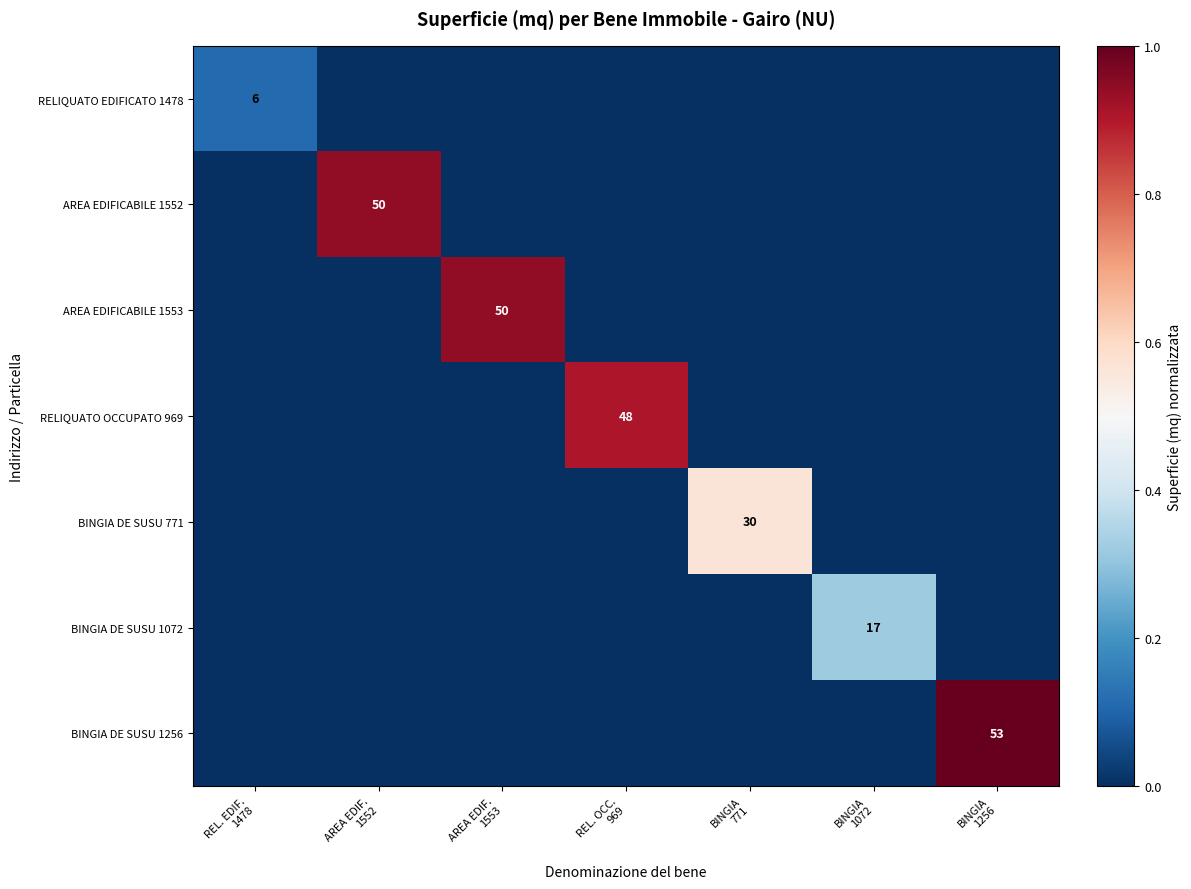

Which series has the widest spread of values?

BINGIA DE SUSU 1256